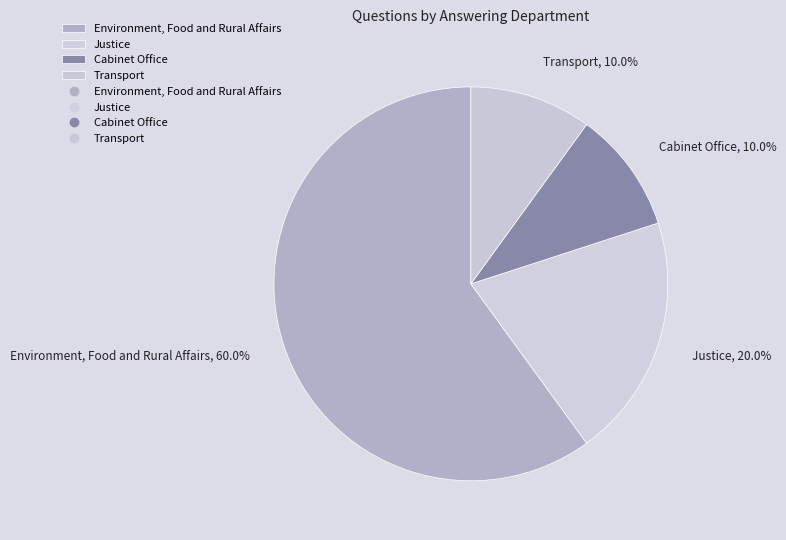

How many slices are in this pie chart?

4